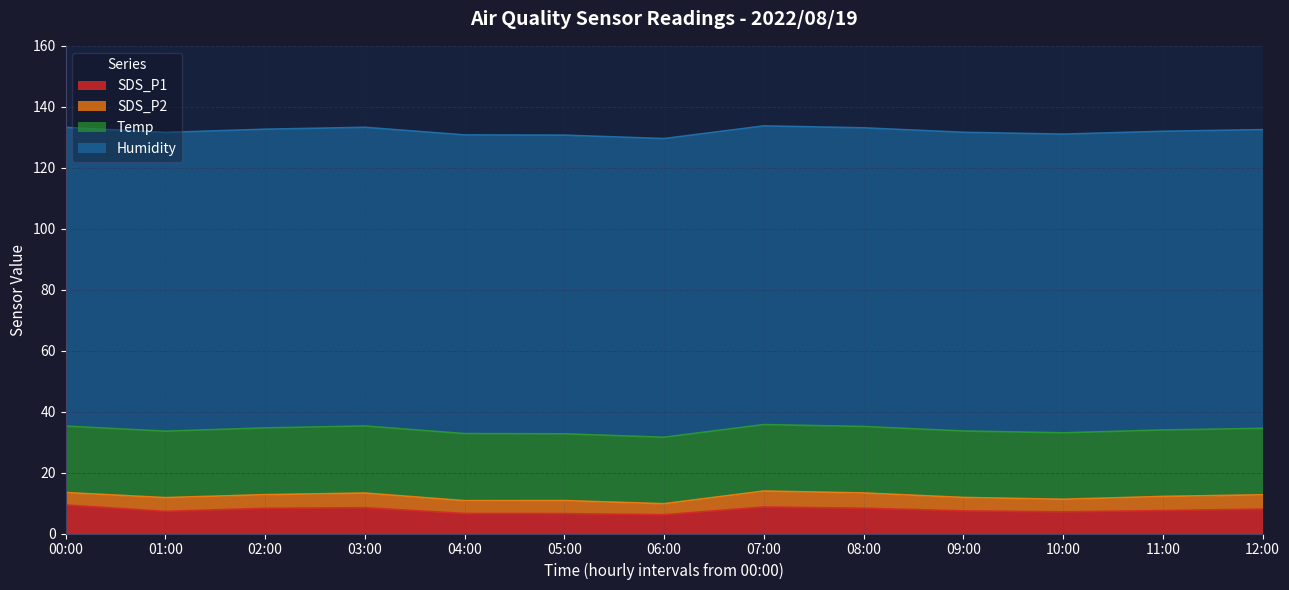

The SDS_P2 series shows 4.5 at 02:00. True or false?

True